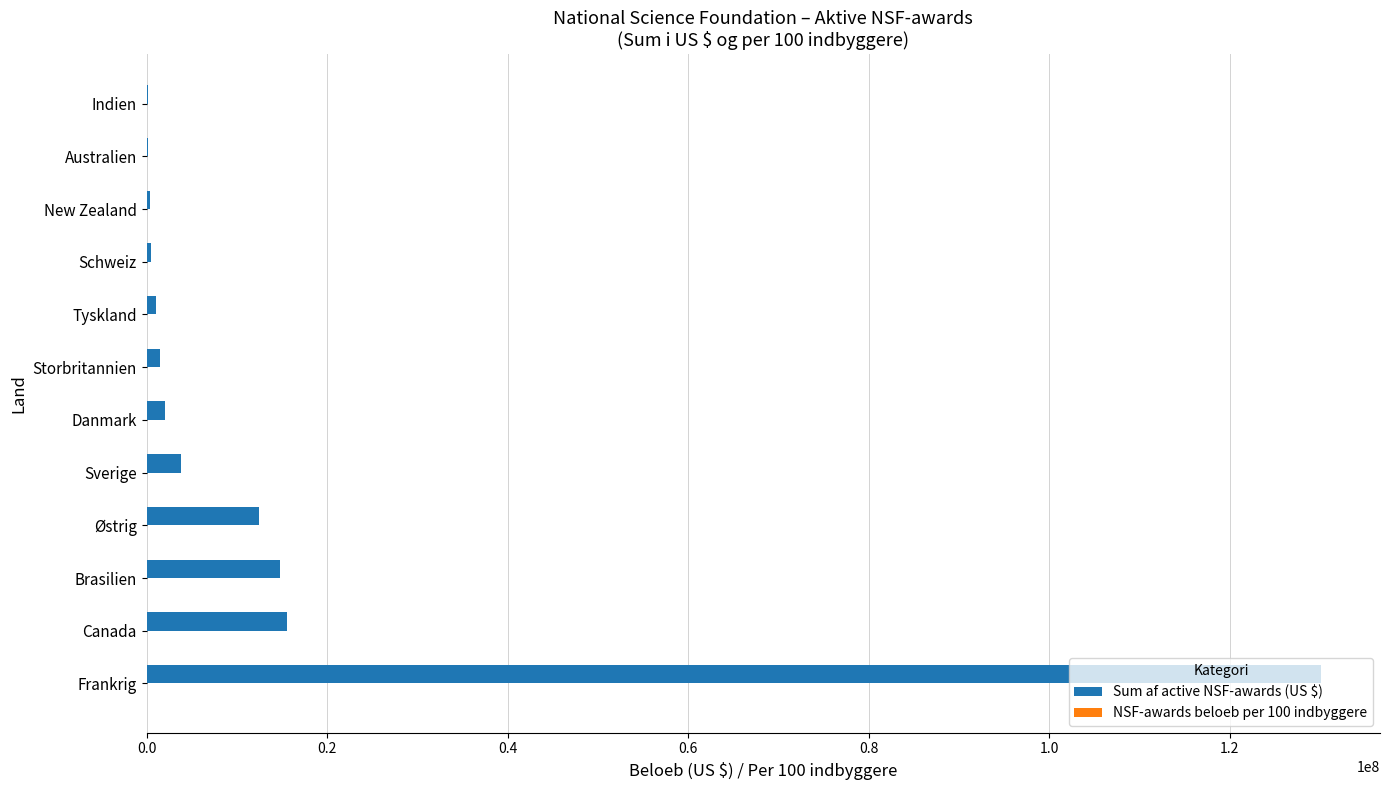

Between Canada and New Zealand, which series saw the biggest shift?

Sum af active NSF-awards (US $)